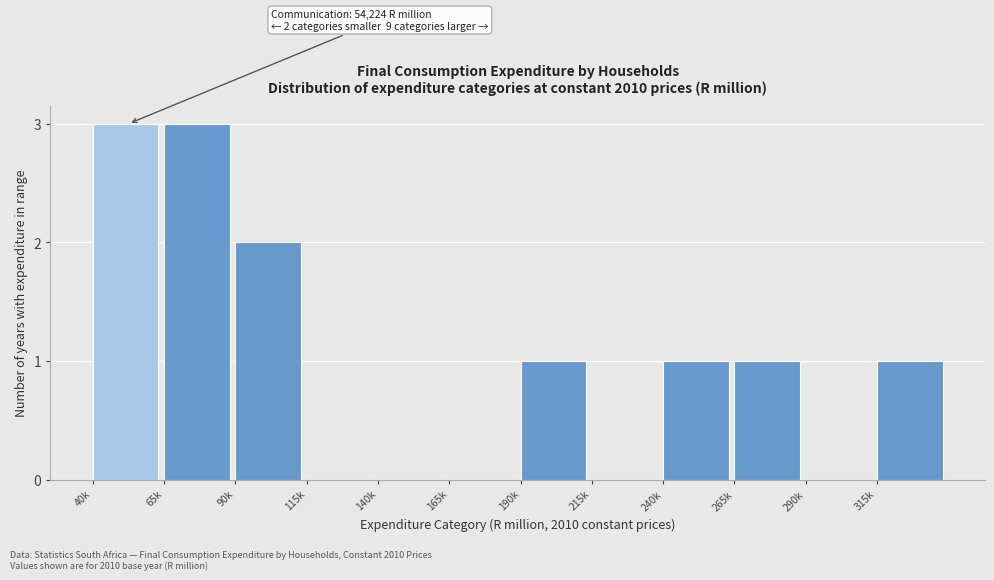

Reading left to right, extract all data points from this chart.

40k=3	65k=3	90k=2	115k=0	140k=0	165k=0	190k=1	215k=0	240k=1	265k=1	290k=0	315k=1